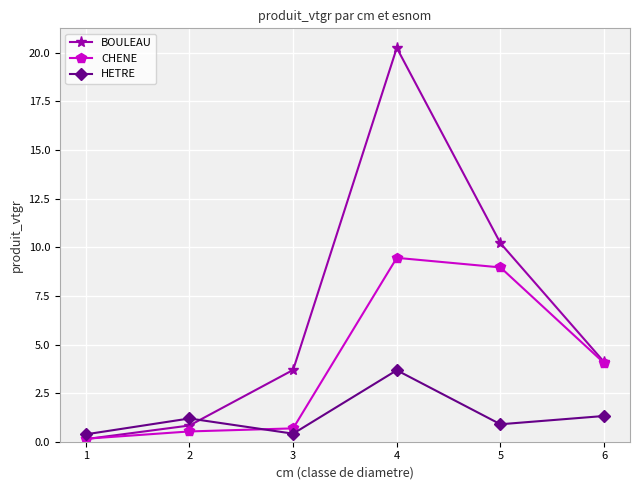

Reading left to right, extract all data points from this chart.

BOULEAU: 0.1	0.8	3.7	20.3	10.2	4.1
CHENE: 0.2	0.5	0.7	9.5	9.0	4.0
HETRE: 0.4	1.2	0.4	3.7	0.9	1.3